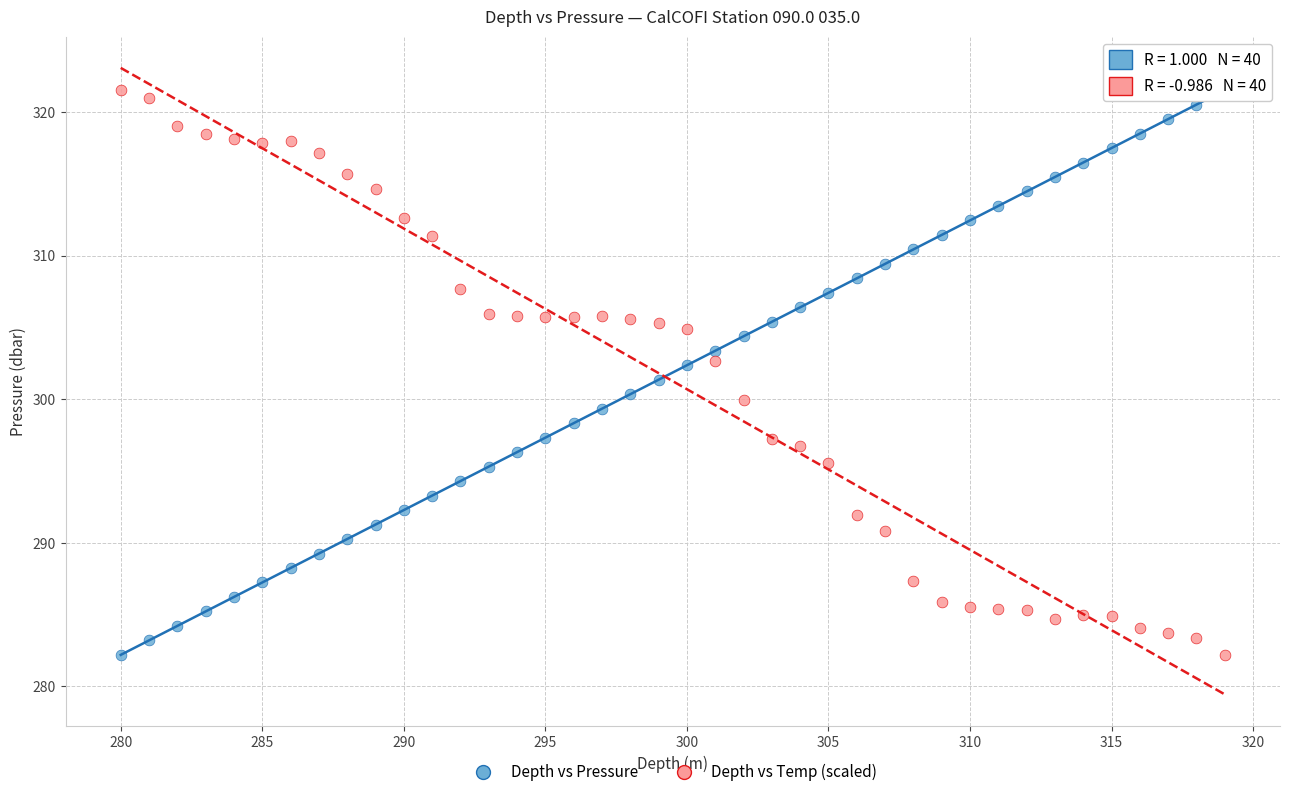

Across all data points, what is the range of Y values (max minus min)?

39.3